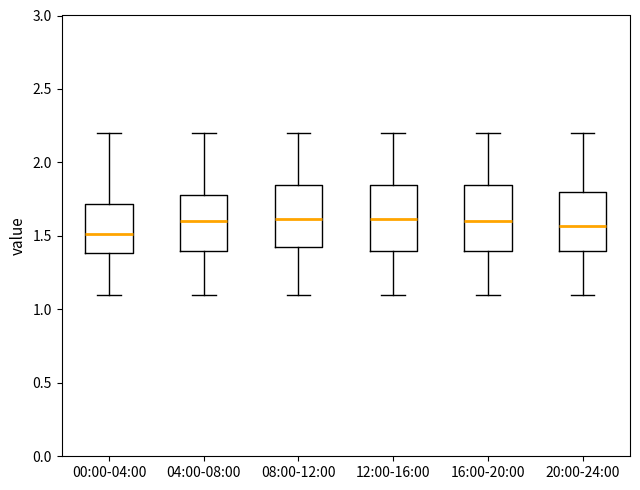

Where does the lower whisker of the box for 08:00-12:00 end on the y-axis? The values are not printed on the chart, so give them approximately, as read against the axis.

1.10